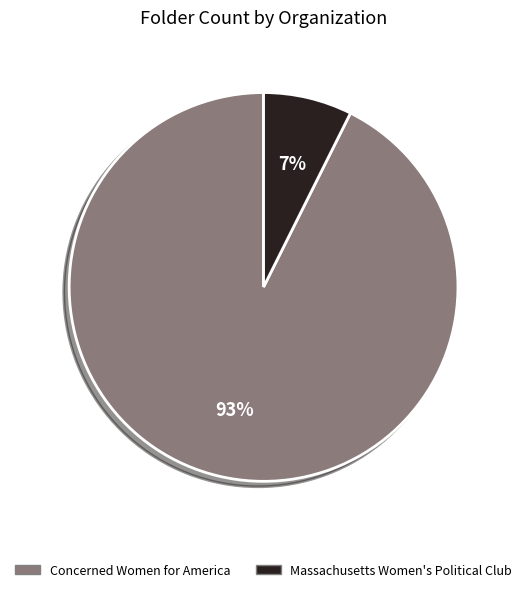

How many segments does this pie chart have?

2